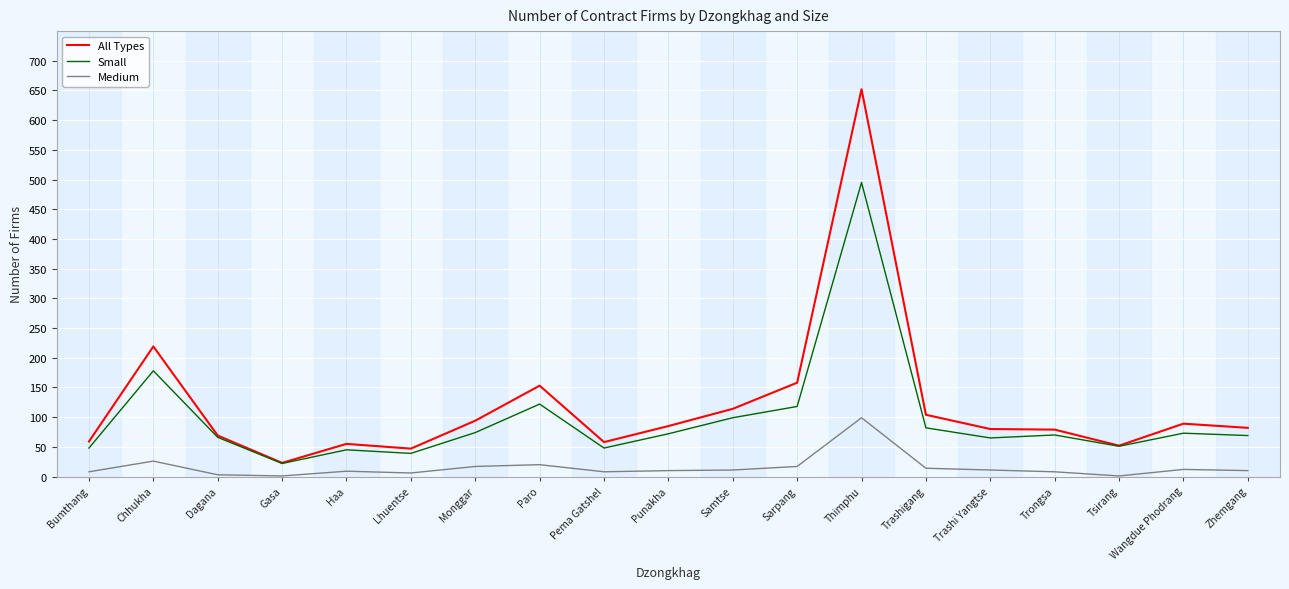

Rank the series by their maximum value, from highest to lowest.

All Types, Small, Medium